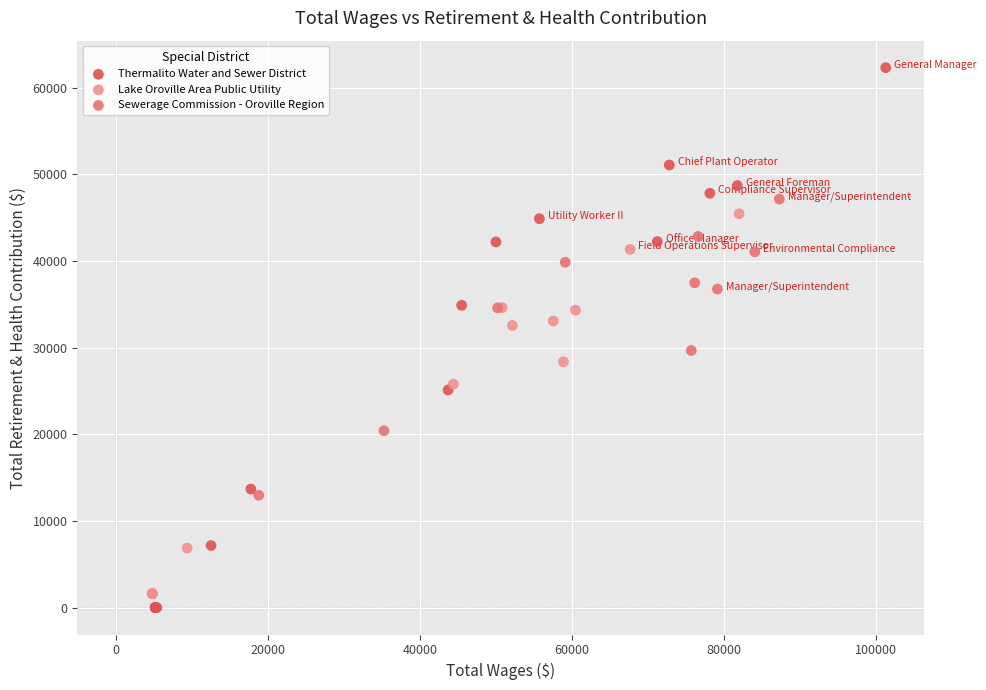

Which series reaches the maximum Y coordinate?

Thermalito Water and Sewer District